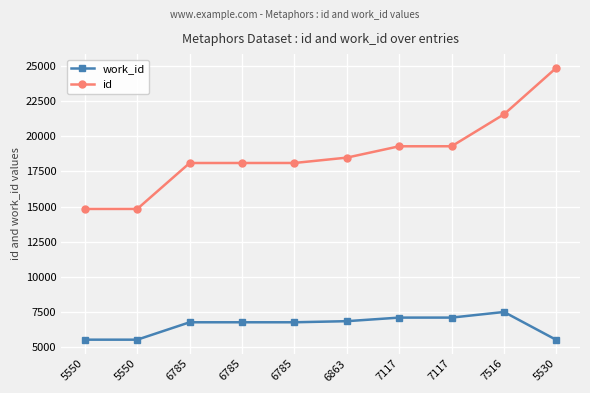

Count the number of data series in this chart.

2